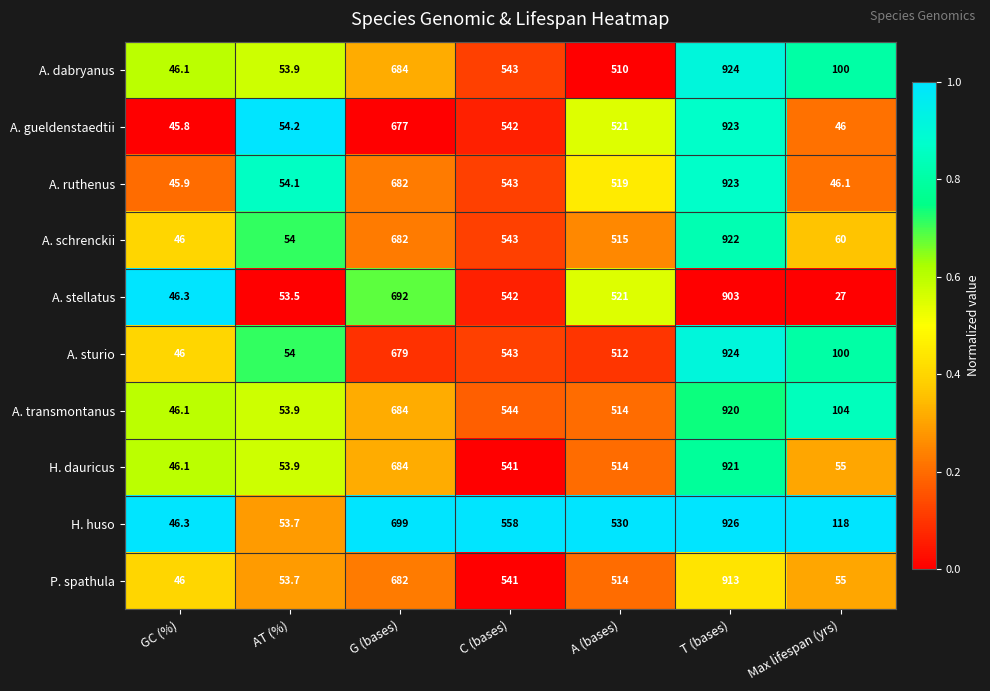

What is the sum of the A. gueldenstaedtii values at GC (%) and T (bases)?

968.8